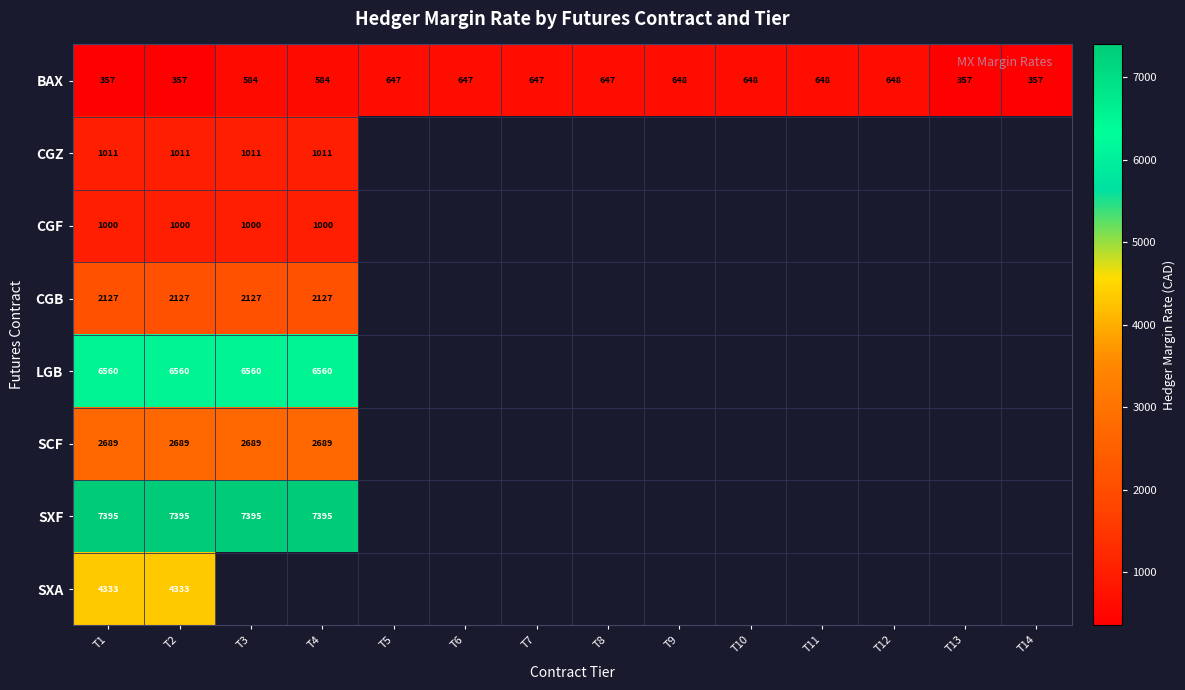

Which has a higher value, T11 or T4?

T11